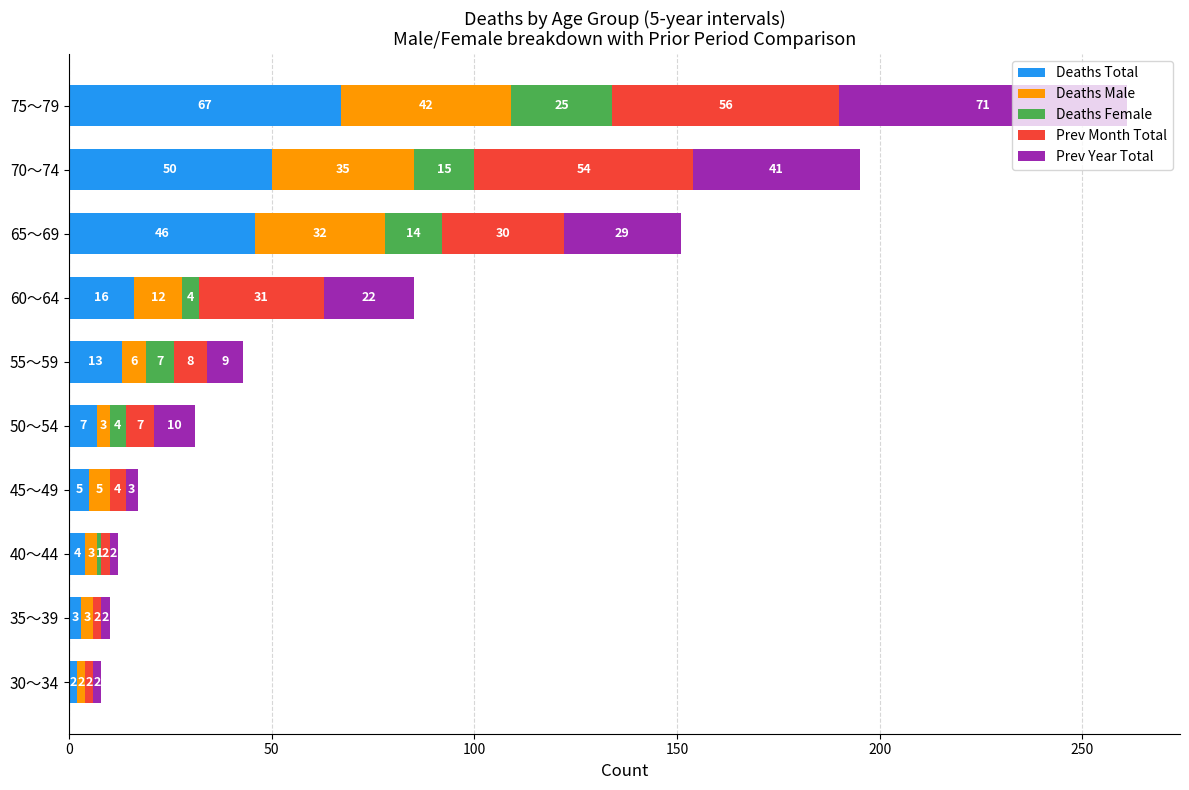

What is the sum of the Deaths Total values at 50〜54 and 65〜69?

53